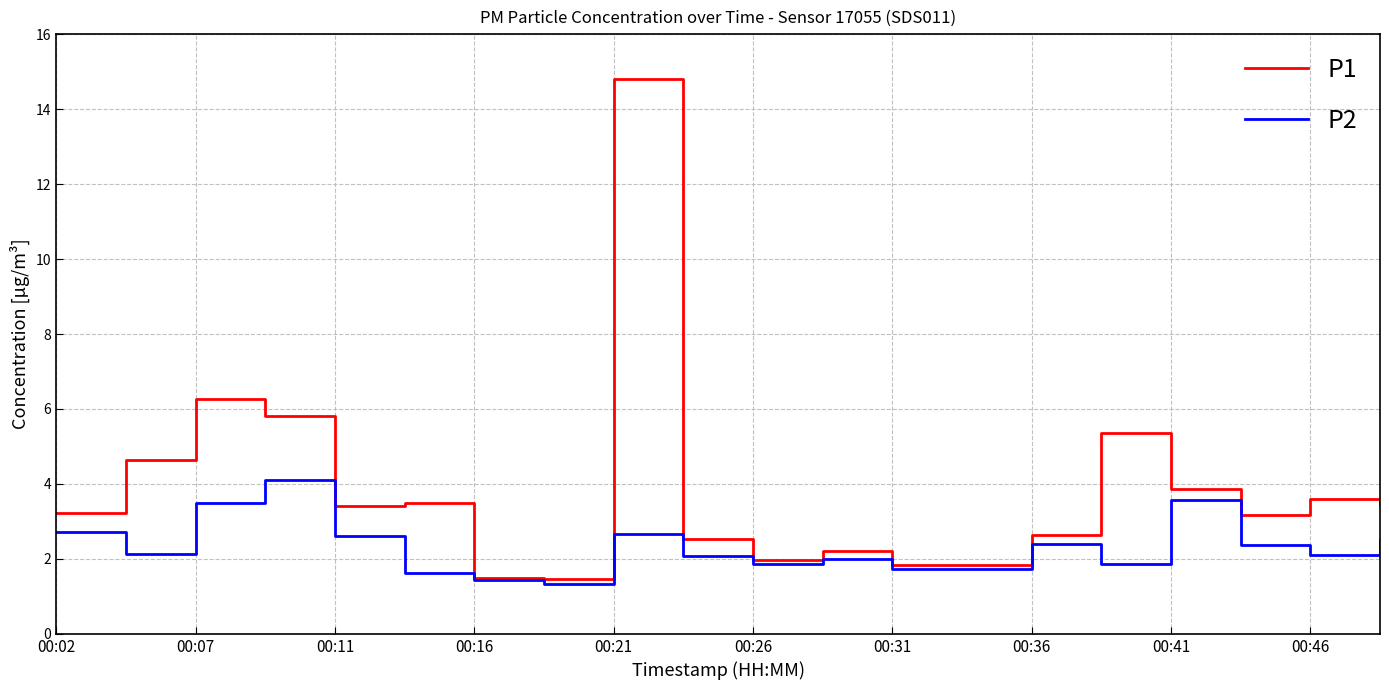

Does the chart display data point markers on the line(s)?

No